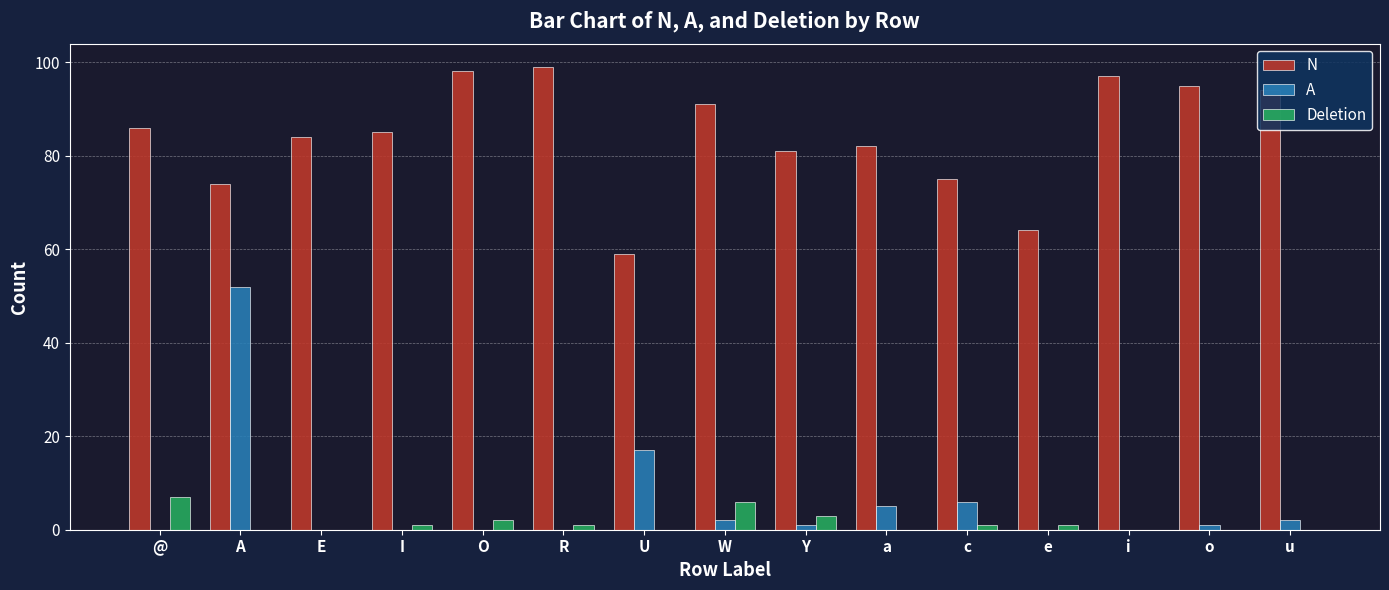

Is it true that N equals 97 at i?

True